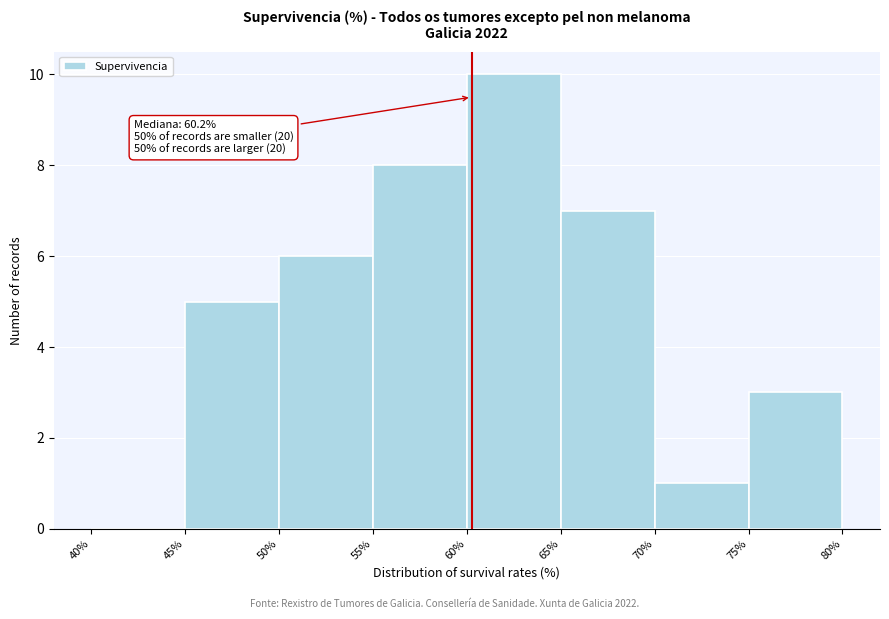

Which range on the x-axis has the tallest bar?

60% to 65%